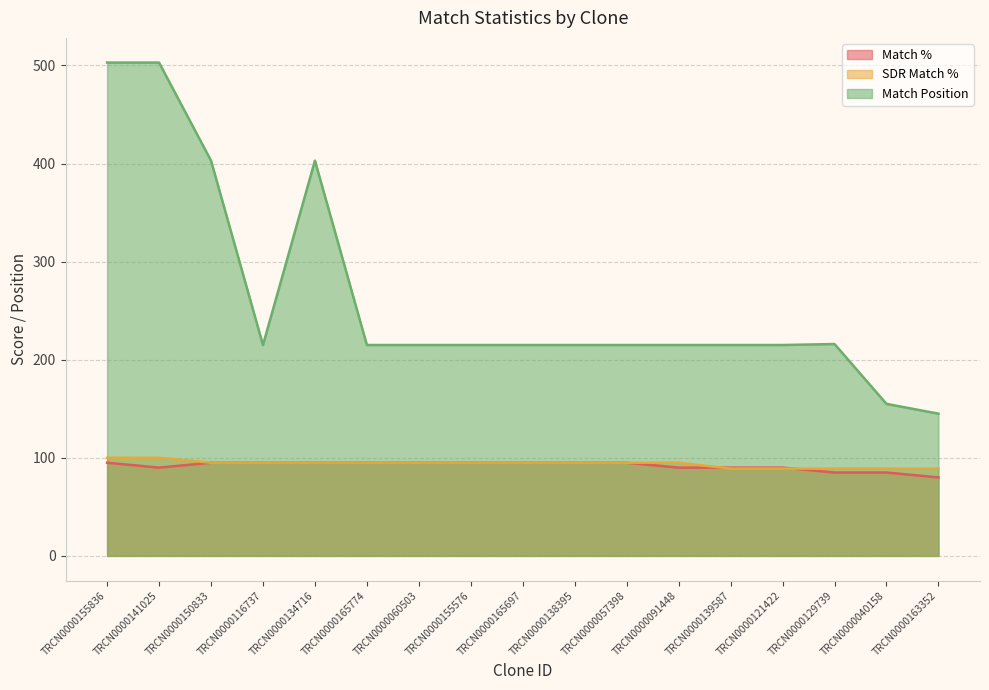

At how many categories does at least one series exceed 192?

15